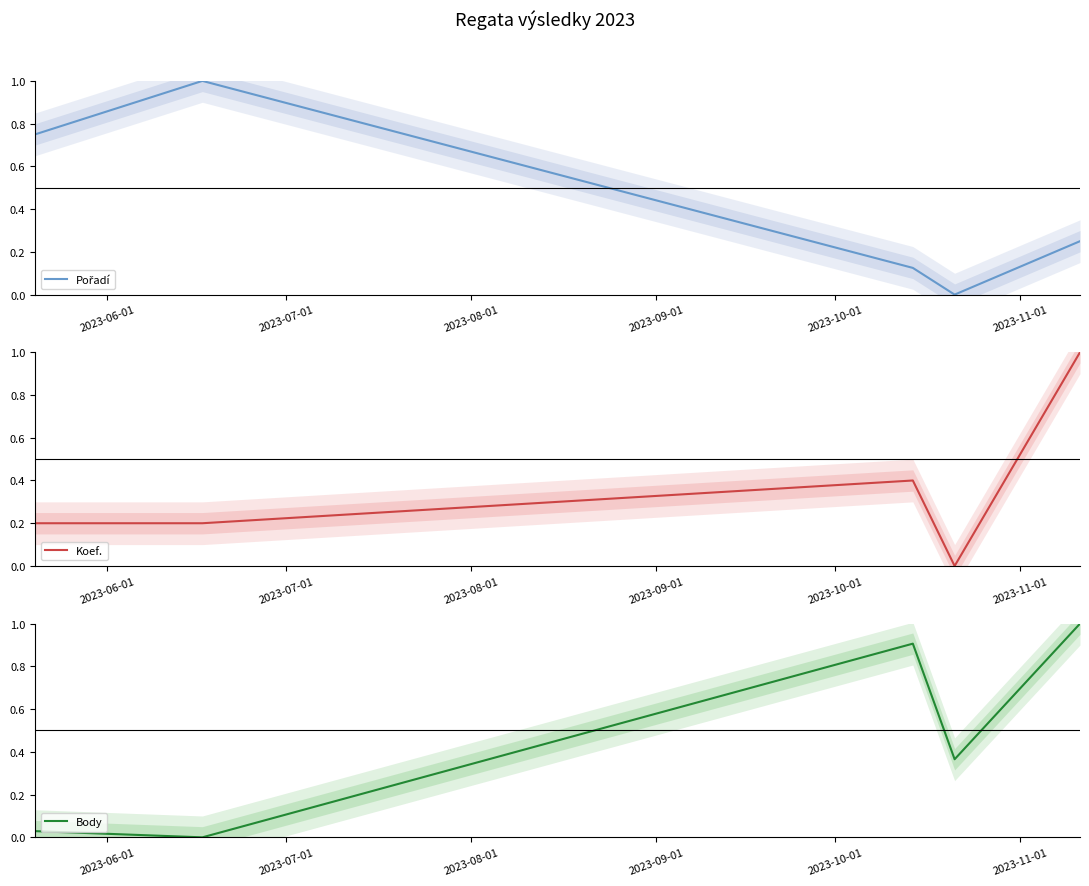

How many data points in Koef. are above 0?

4